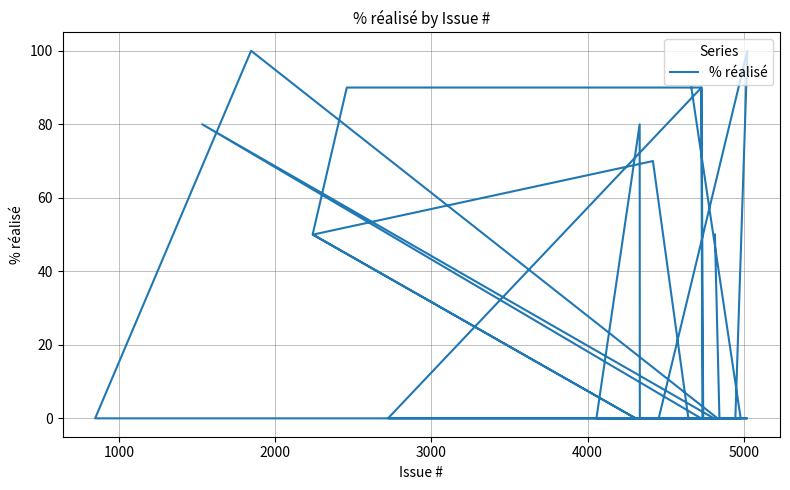

Count the values in the range 0 to 50.

31